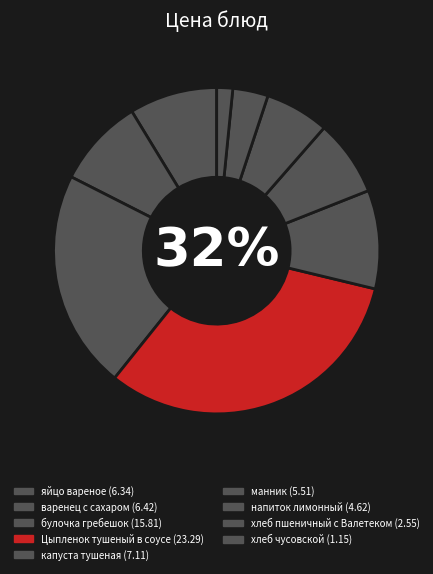

To the nearest percent, what percentage of the pie is манник?

8%